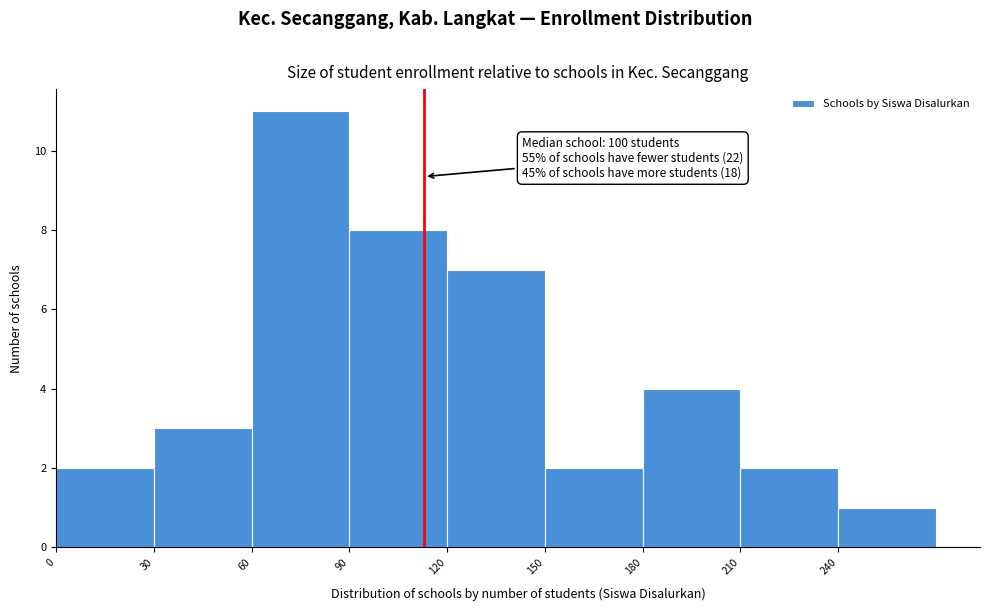

Which range on the x-axis has the tallest bar?

60 to 90